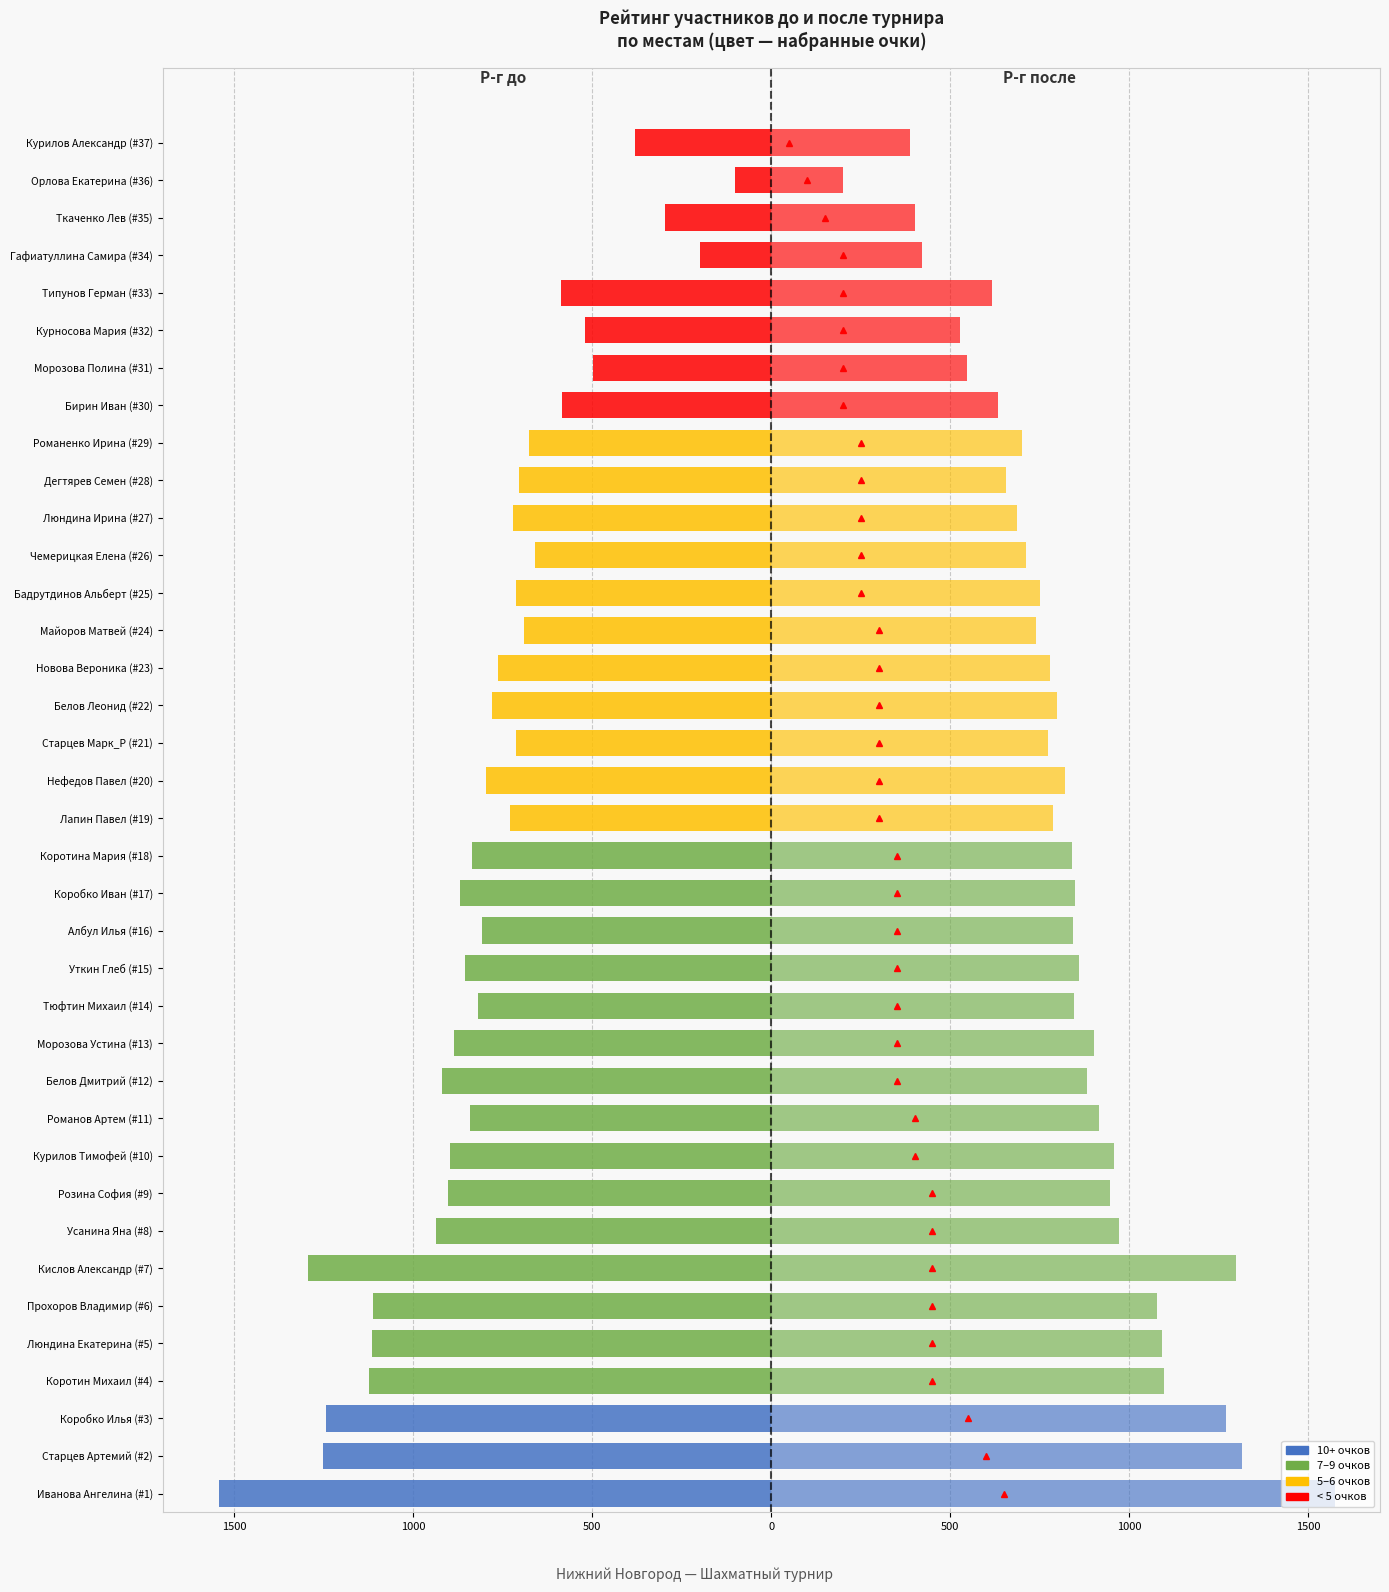

Which series has the largest total across all categories?

Р-г после